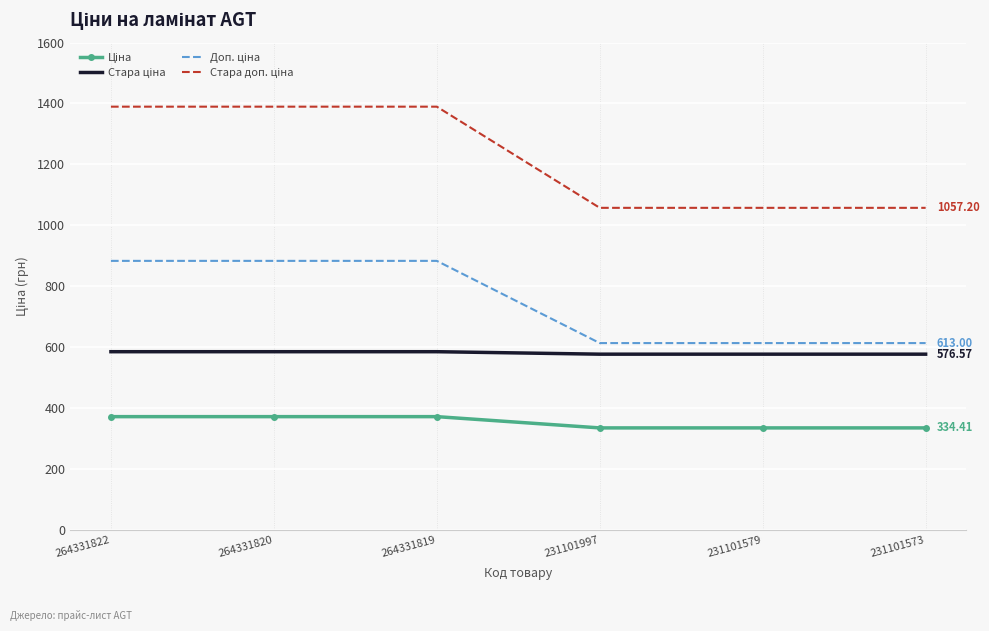

What is the difference between the highest and lowest values at 264331820?

1018.1